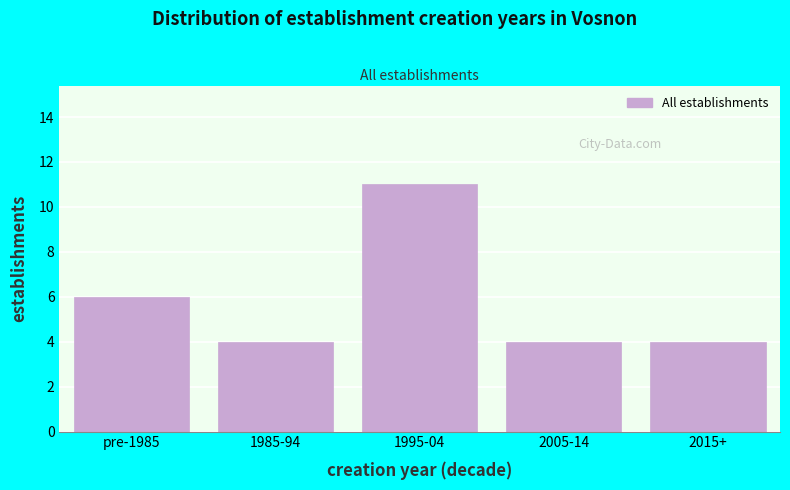

Reading left to right, what are all the values shown in this chart?

pre-1985=6	1985-94=4	1995-04=11	2005-14=4	2015+=4